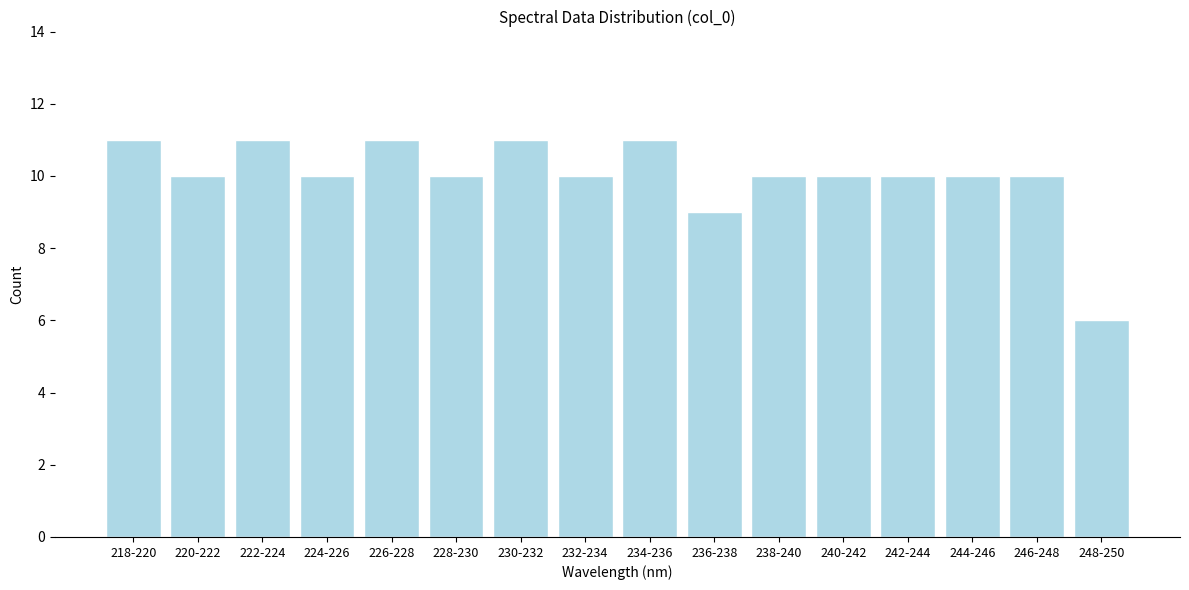

Reading left to right, transcribe all the data shown in this chart.

11	10	11	10	11	10	11	10	11	9	10	10	10	10	10	6